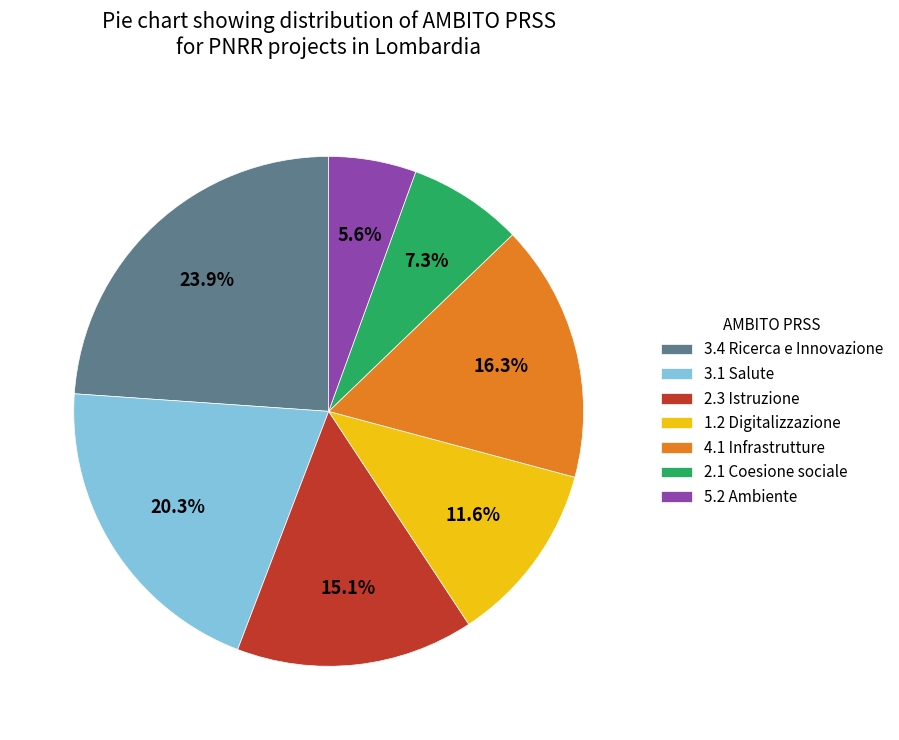

What portion of the pie excludes 5.2 Ambiente?

94.4%